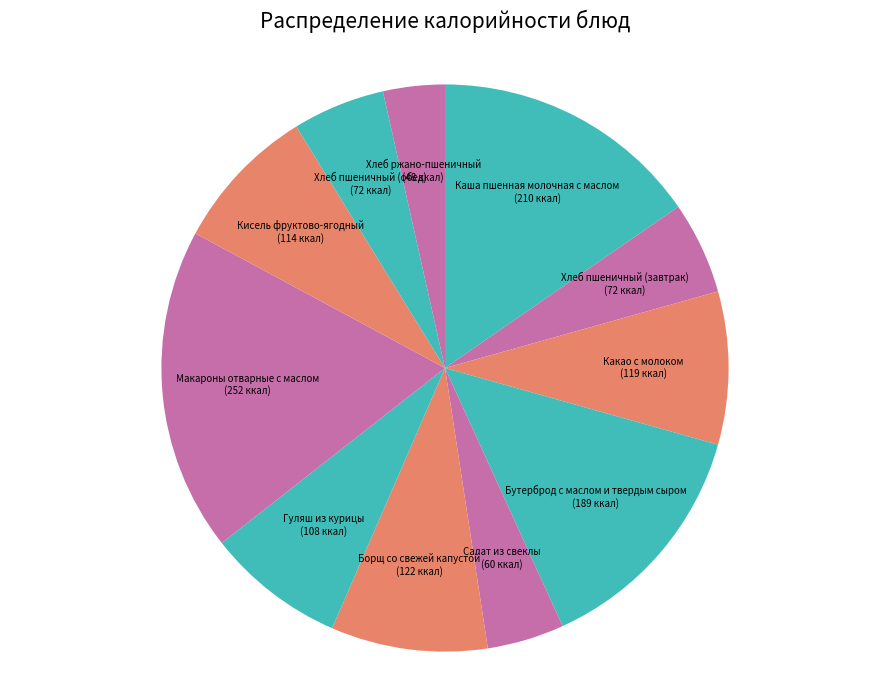

Do Салат из свеклы and Макароны отварные с маслом together represent more than half of the pie?

No